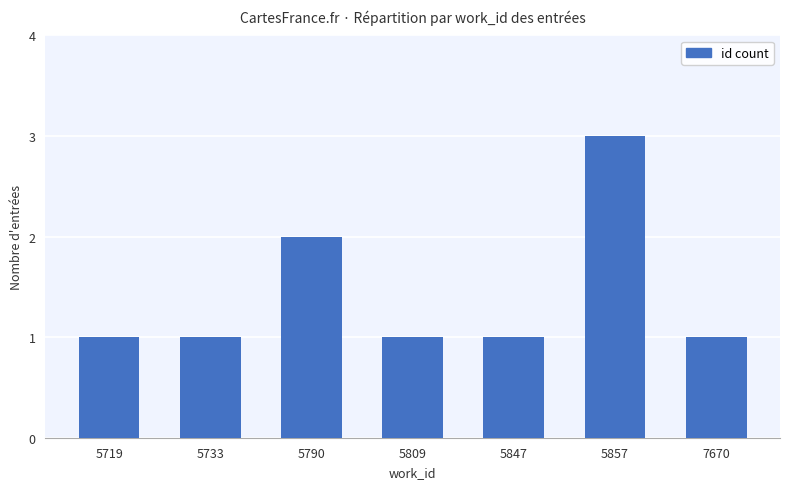

Which category has the highest value across all series?

5857